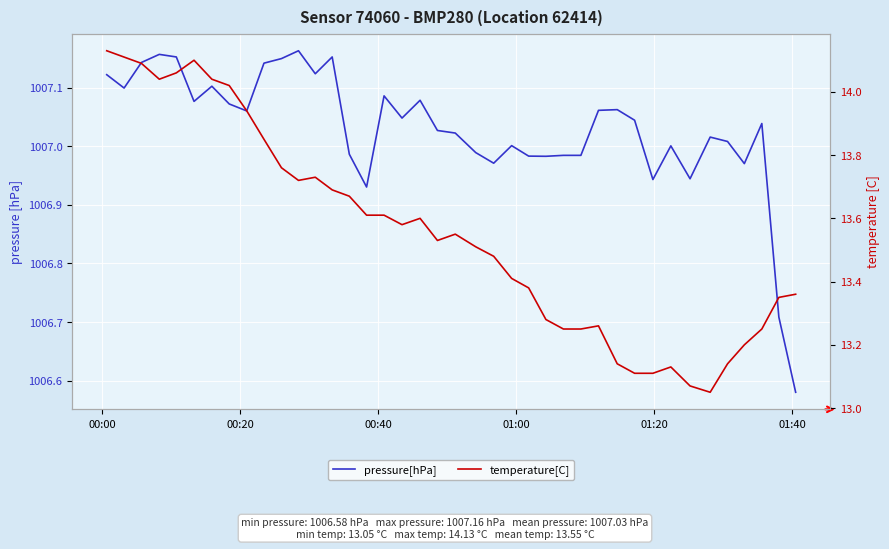

What is the value of the temperature[C] point at the 19th from the left?

13.6